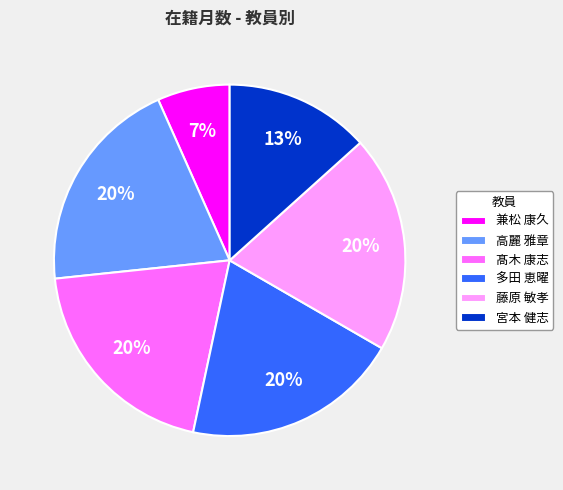

What is the smallest slice in the pie chart?

兼松 康久